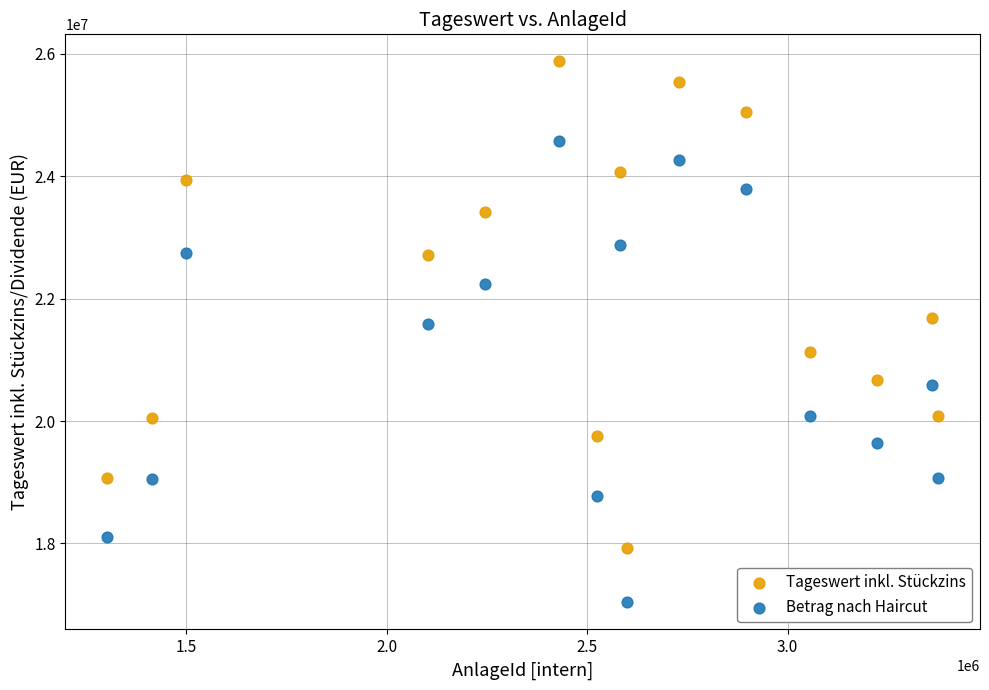

Across all data points, what is the range of X values (max minus min)?

2074158.0